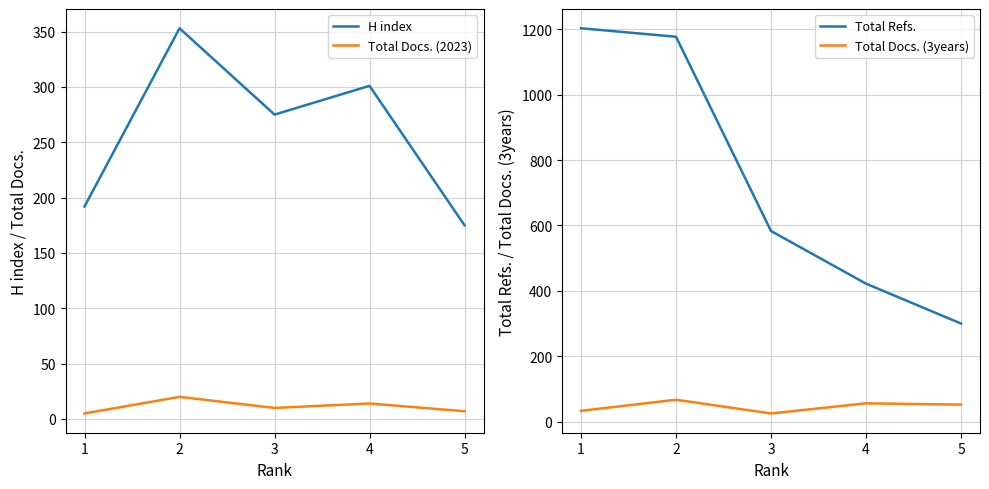

Between 3 and 4, which series saw the biggest shift?

Total Refs.